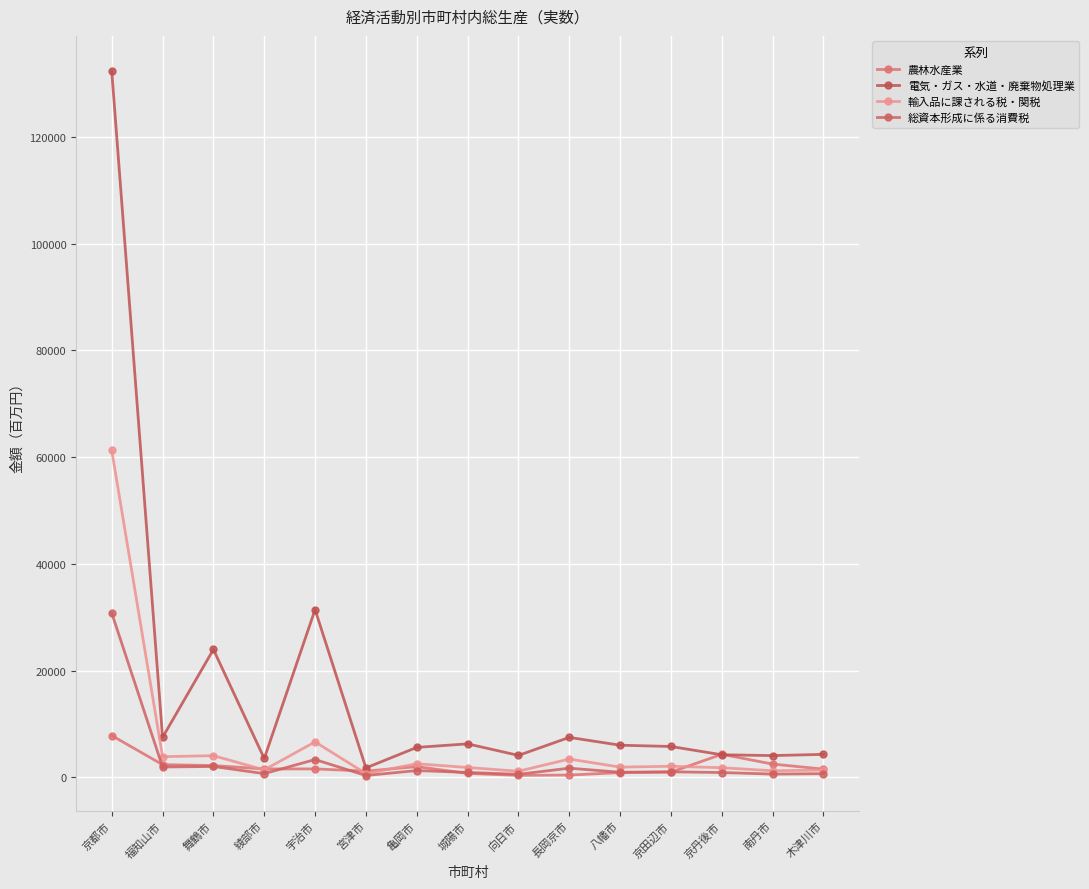

What is the total value across all series at 向日市?

6260